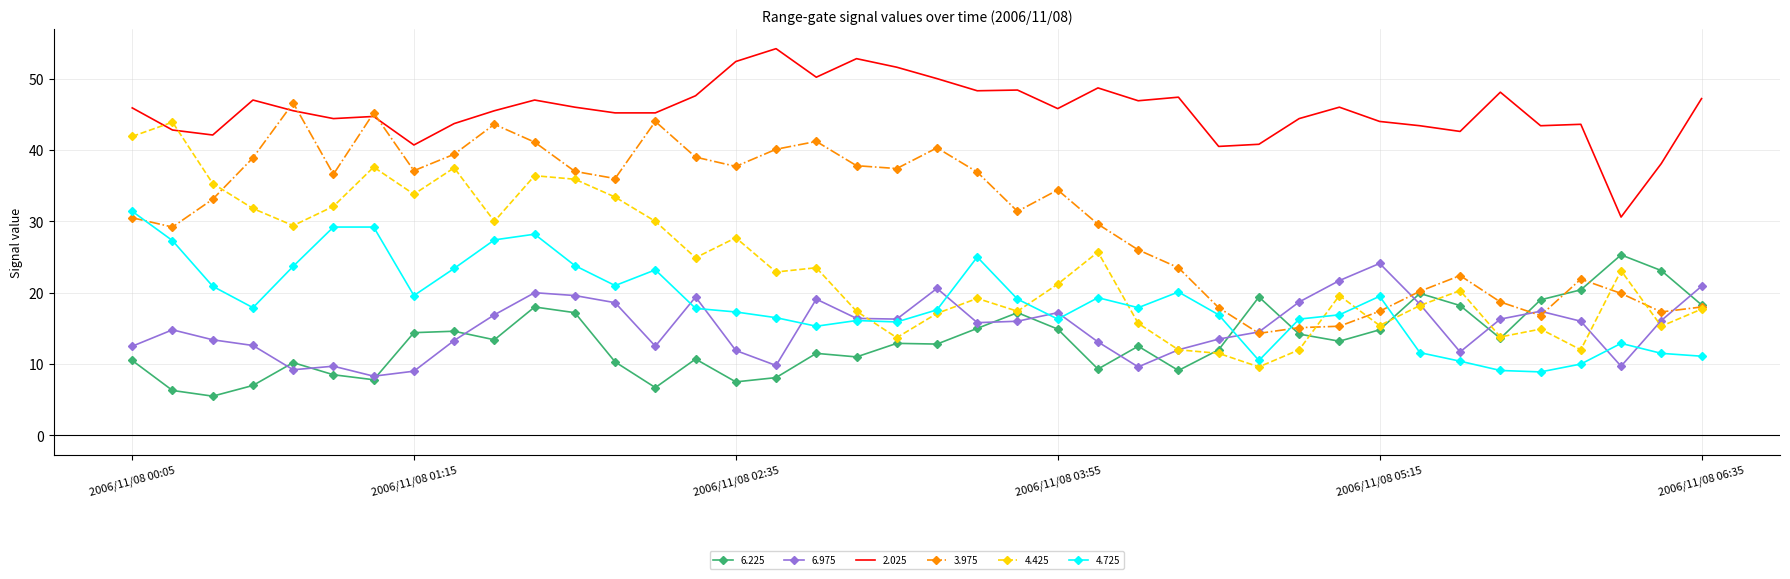

What is the lowest value of the 6.225 series?

5.5